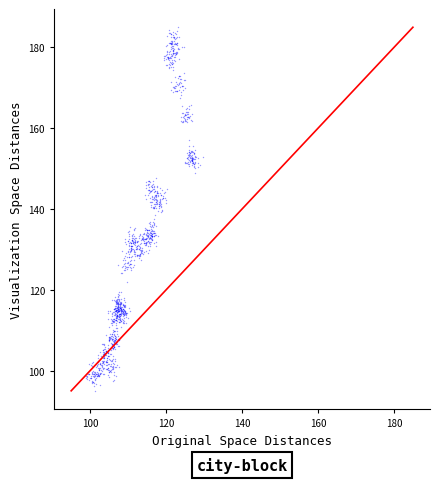

What is the range of Y values (max minus min)?

89.9